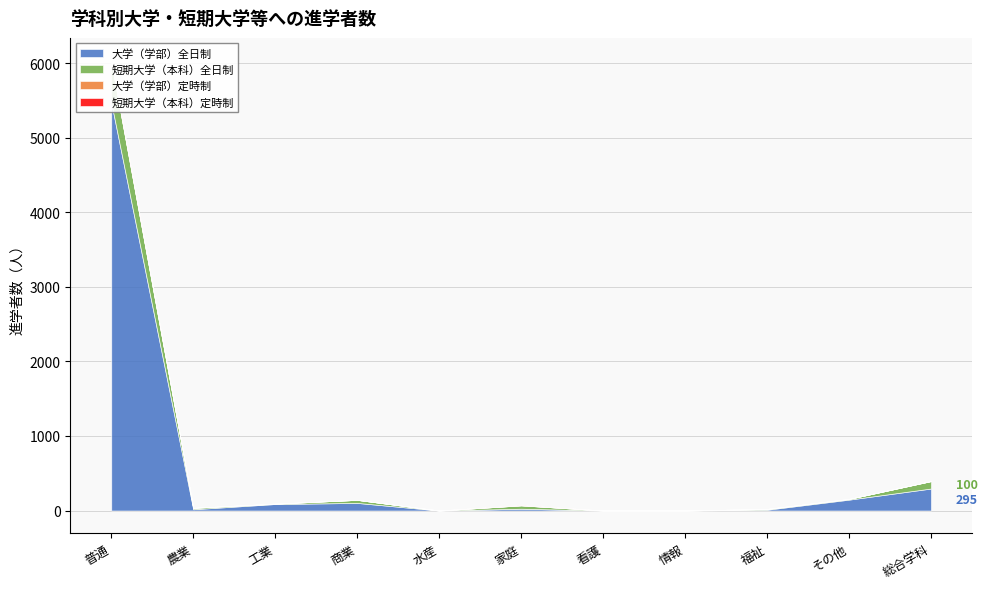

List the series in order of their peak value, lowest first.

短期大学（本科）定時制, 大学（学部）定時制, 短期大学（本科）全日制, 大学（学部）全日制